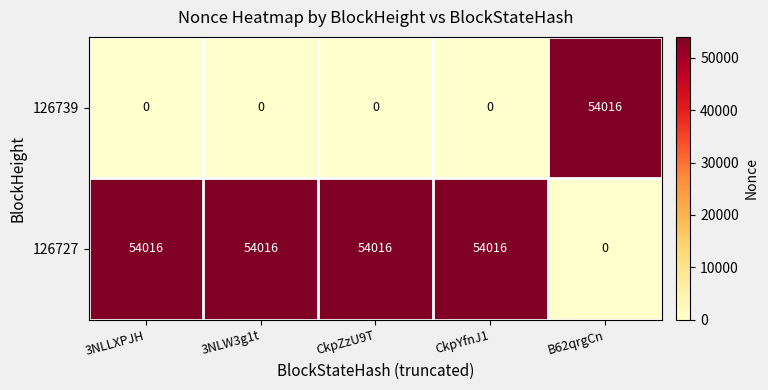

What is the average value of the 126727 series?

43213